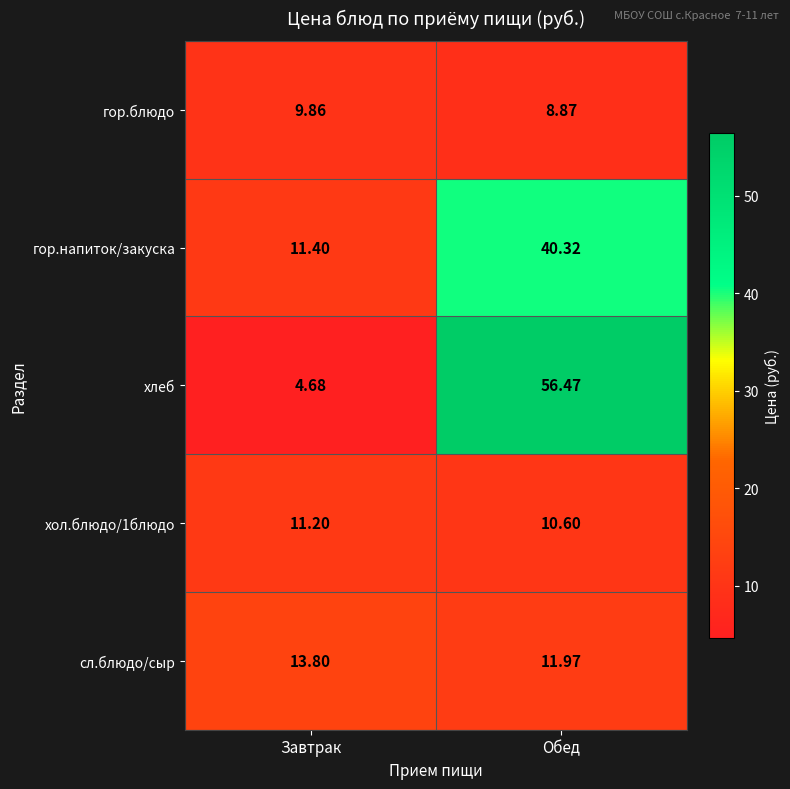

Which category has the highest value across all series?

Обед